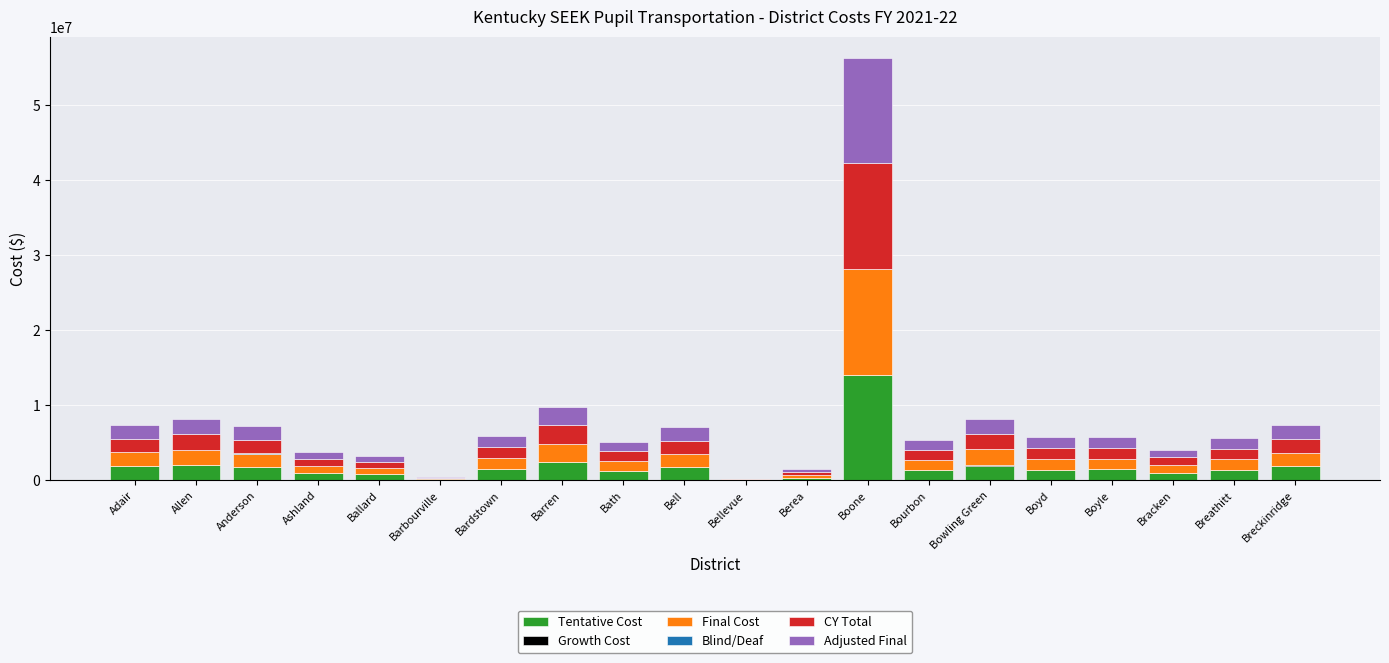

At which label does Tentative Cost reach its peak?

Boone